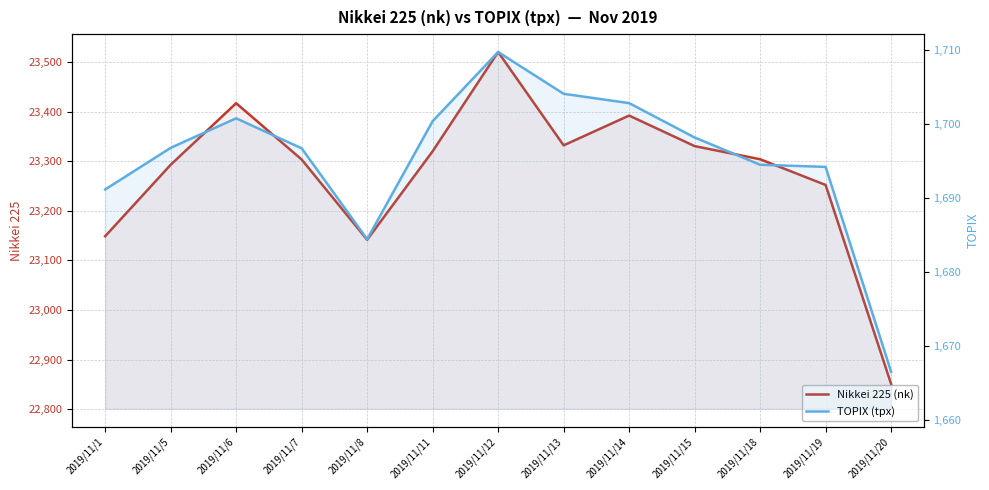

List the labels in order of Nikkei 225 (nk) value, smallest first.

2019/11/20, 2019/11/8, 2019/11/1, 2019/11/19, 2019/11/5, 2019/11/7, 2019/11/18, 2019/11/11, 2019/11/15, 2019/11/13, 2019/11/14, 2019/11/6, 2019/11/12